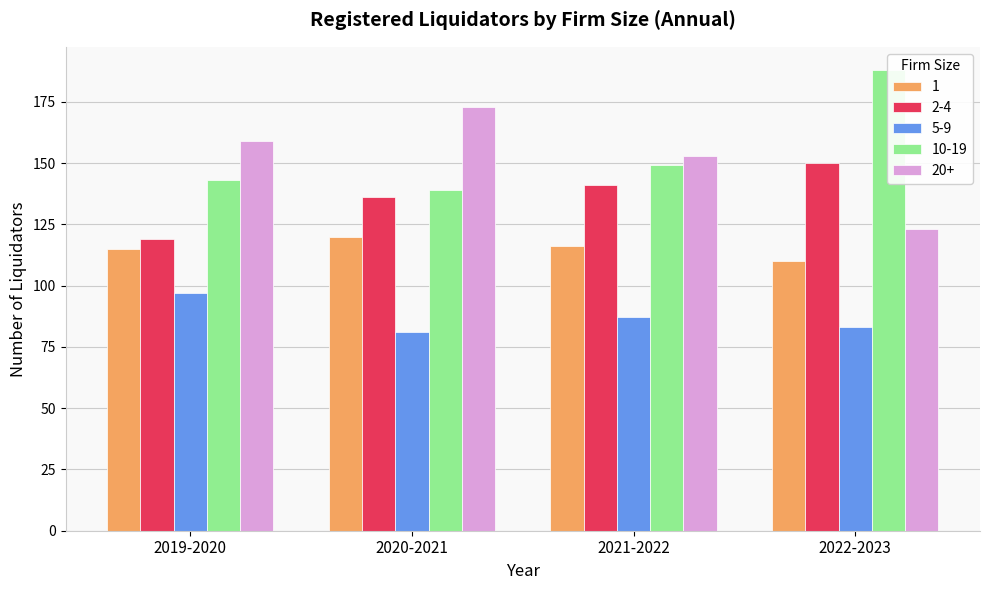

List the series in order of their peak value, highest first.

10-19, 20+, 2-4, 1, 5-9